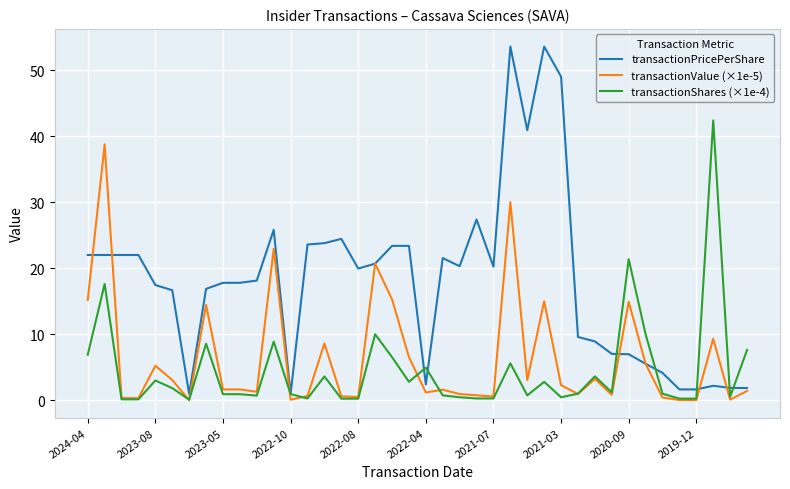

Which series has the largest total across all categories?

transactionPricePerShare